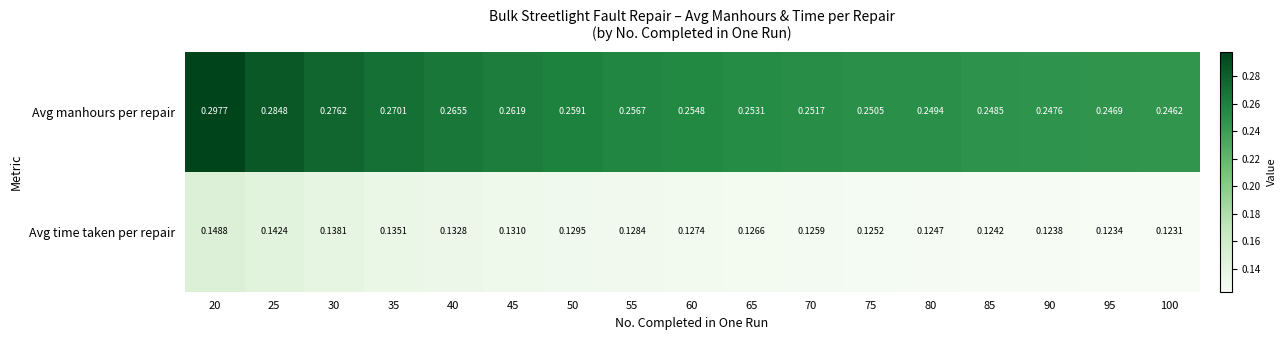

At how many categories does at least one series exceed 0?

17